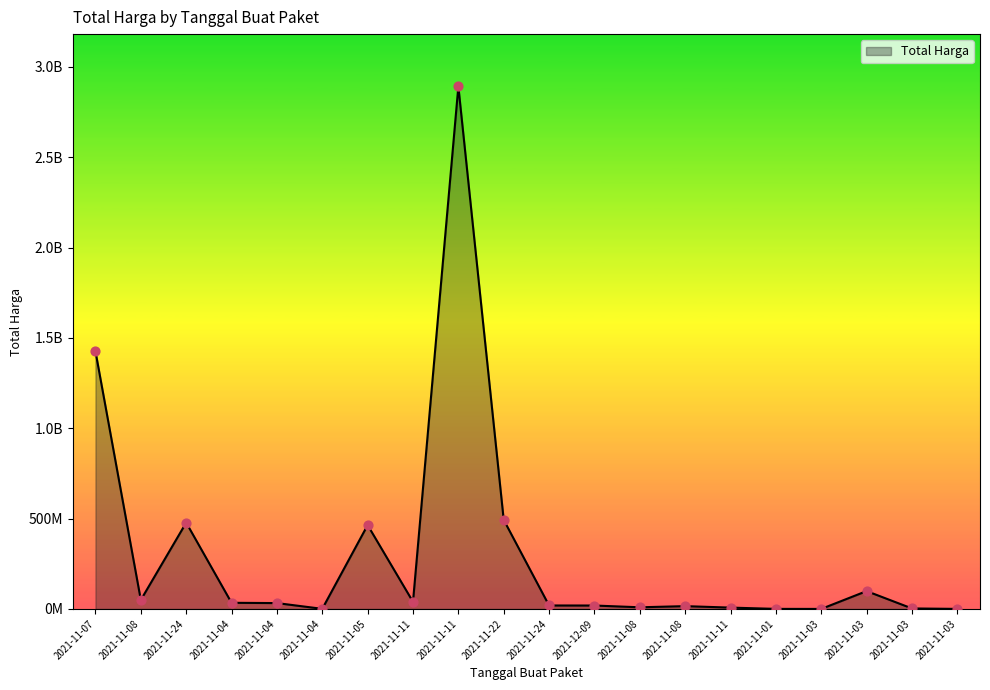

Is this an area chart (filled region under the line)?

Yes